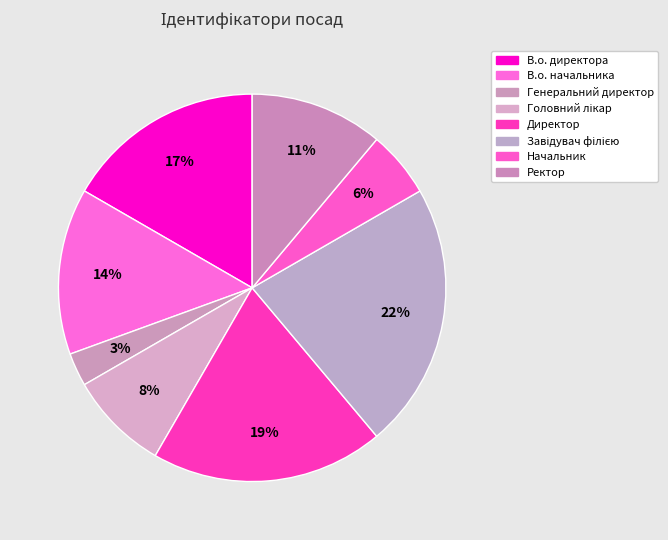

To the nearest percent, what is the difference between the largest and smallest slice percentages?

19%